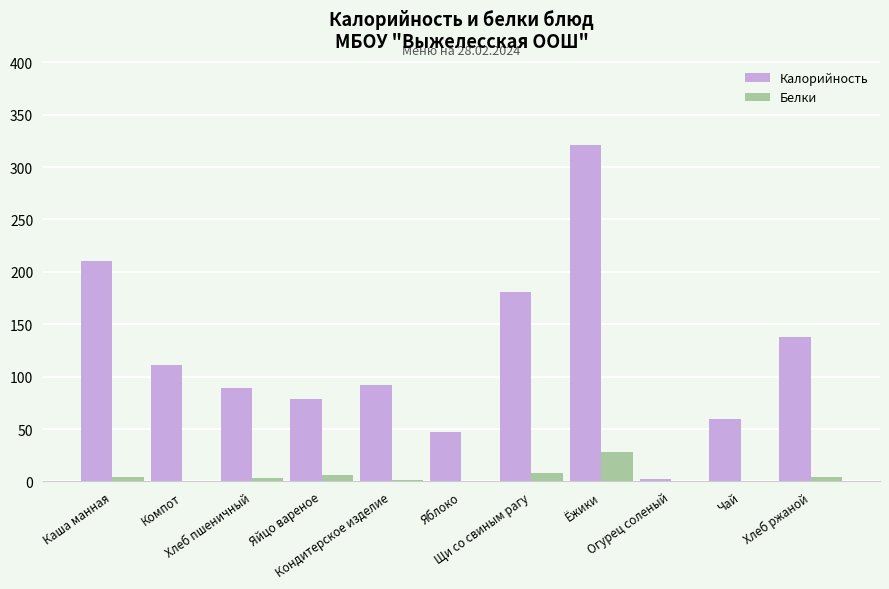

Which category has the highest value in the Белки series?

Ёжики